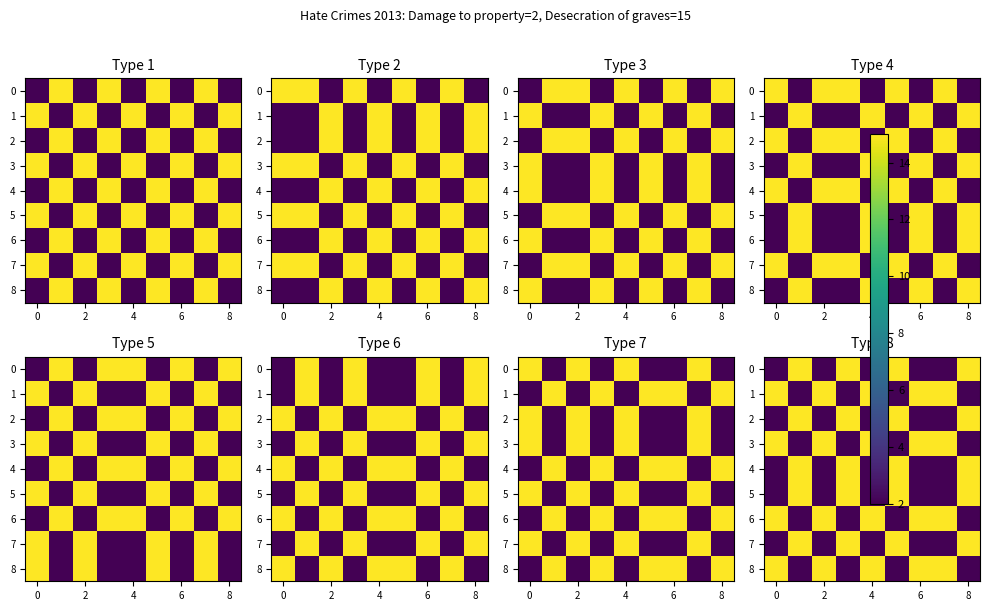

How many data points in 8 are less than 15?

4